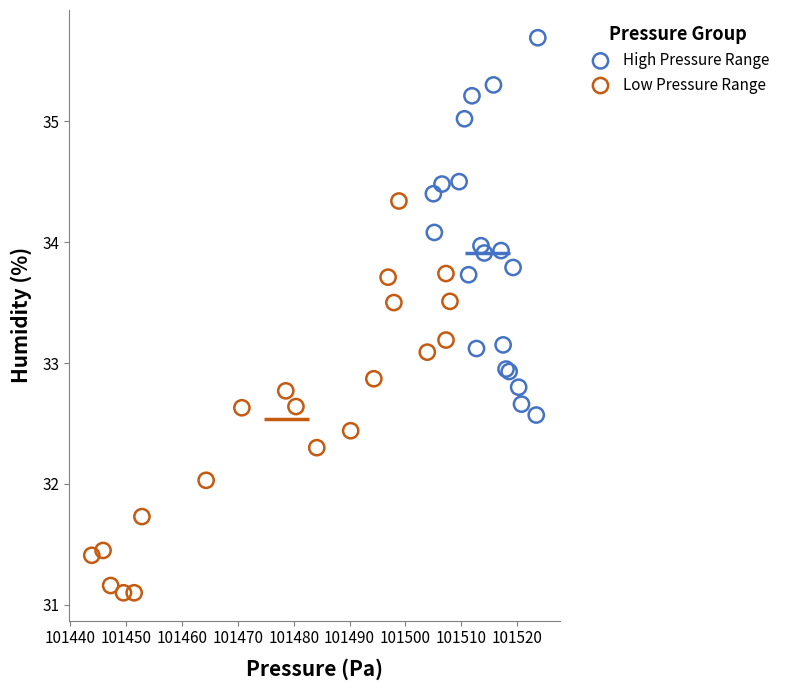

Which series contains the lowest Y value?

Low Pressure Range